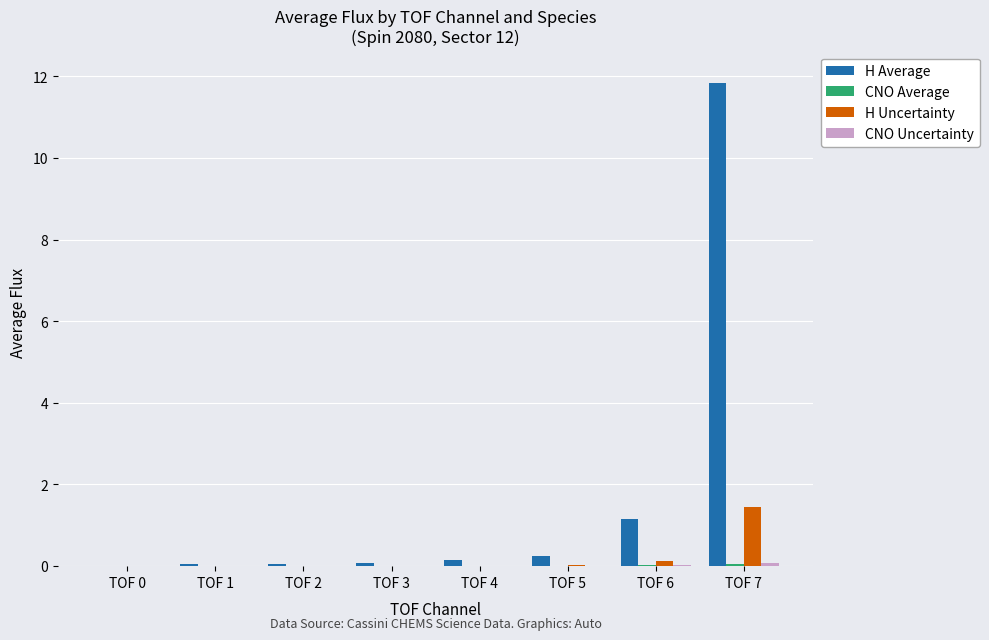

How many groups of bars are there?

8